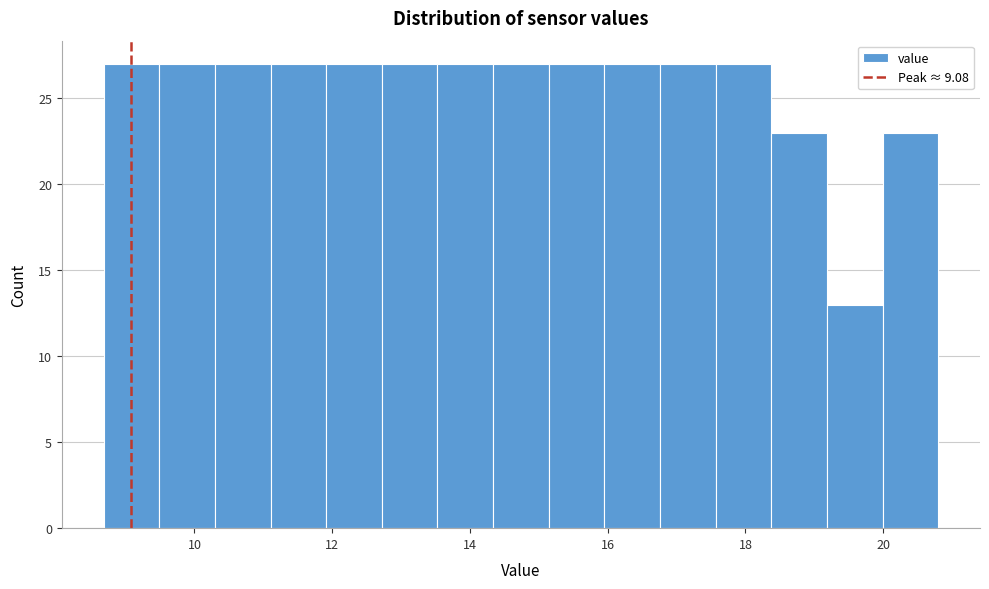

Reading left to right, list every bar in this chart as the range it spans on the x-axis followed by its height. Neither the bar edges nor the heights are printed on the chart, so give them approximately, as read against the axes.

8.6 to 9.4: 27
9.4 to 10.2: 27
10.2 to 11.2: 27
11.2 to 12.0: 27
12.0 to 12.8: 27
12.8 to 13.6: 27
13.6 to 14.4: 27
14.4 to 15.2: 27
15.2 to 16.0: 27
16.0 to 16.8: 27
16.8 to 17.6: 27
17.6 to 18.4: 27
18.4 to 19.2: 23
19.2 to 20.0: 13
20.0 to 20.8: 23